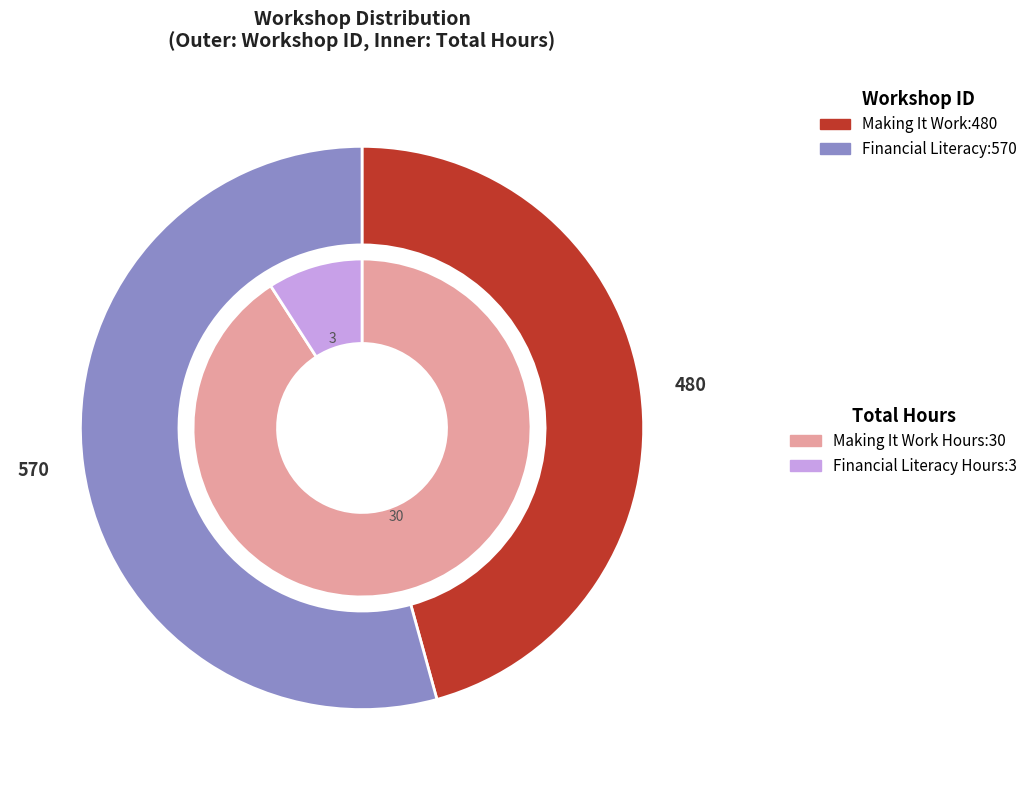

Which slice represents more than half of the pie?

Financial Literacy